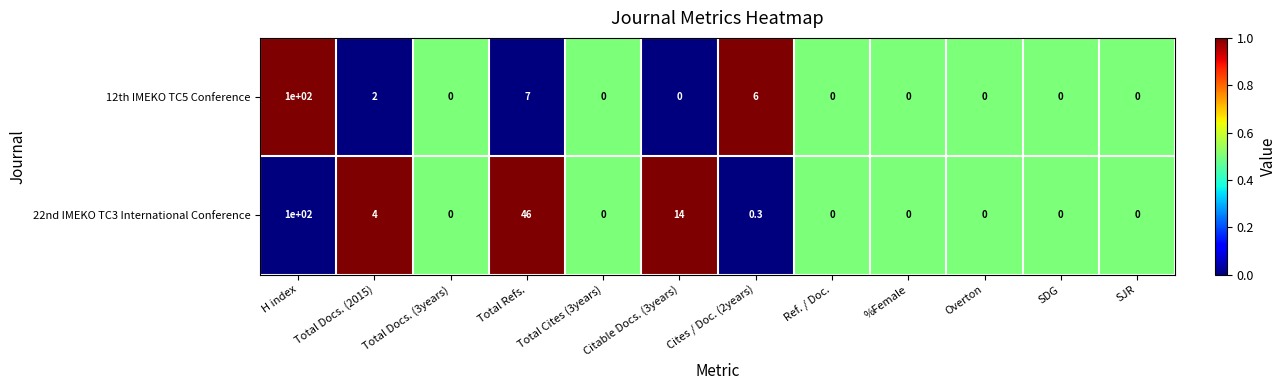

True or false: 22nd IMEKO TC3 International Conference has a value of 0.0 at Overton.

True